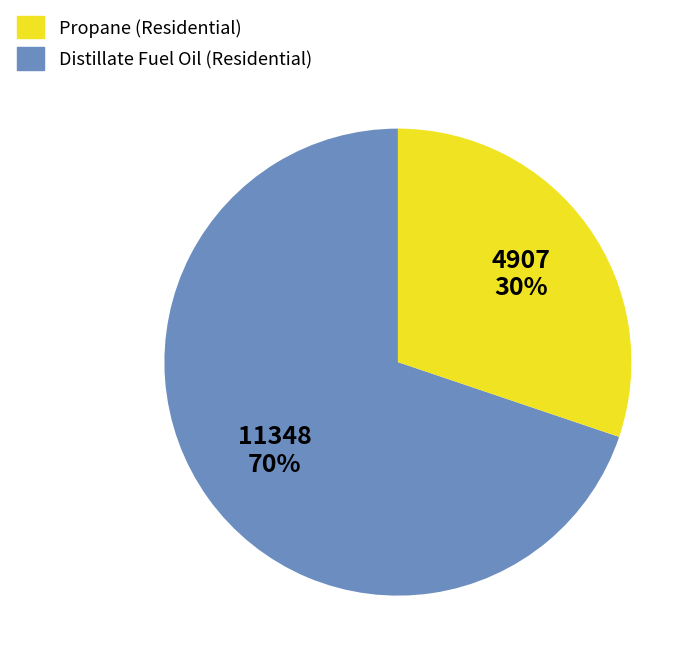

Does any single category account for the majority?

Yes